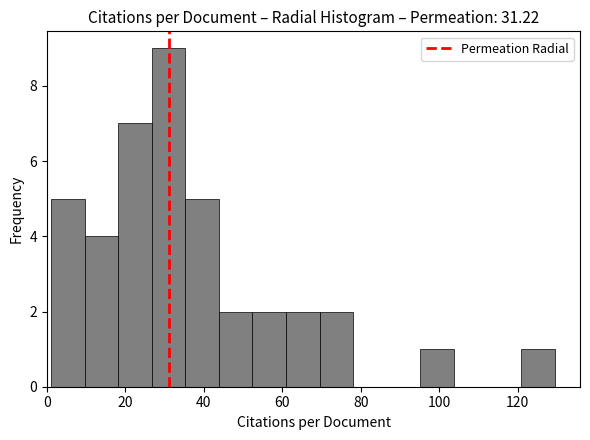

Reading left to right, transcribe this chart: for each bar, give the range it covers on the x-axis and its height. Neither the bar edges nor the heights are printed on the chart, so give them approximately, as read against the axes.

2 to 10: 5
10 to 18: 4
18 to 26: 7
26 to 36: 9
36 to 44: 5
44 to 52: 2
52 to 60: 2
60 to 70: 2
70 to 78: 2
78 to 86: 0
86 to 96: 0
96 to 104: 1
104 to 112: 0
112 to 120: 0
120 to 130: 1